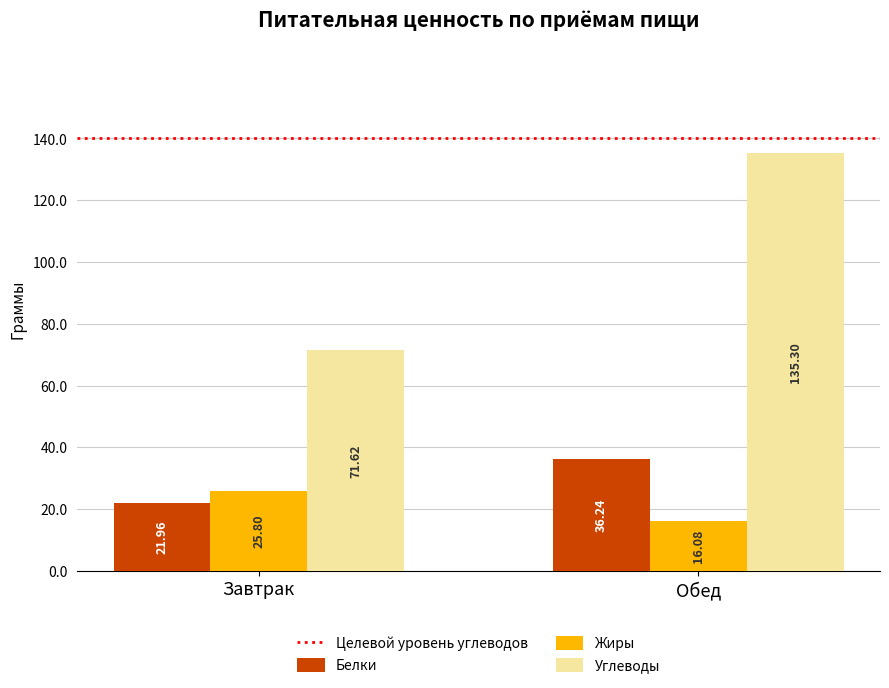

How many data points in Углеводы are above 135?

1